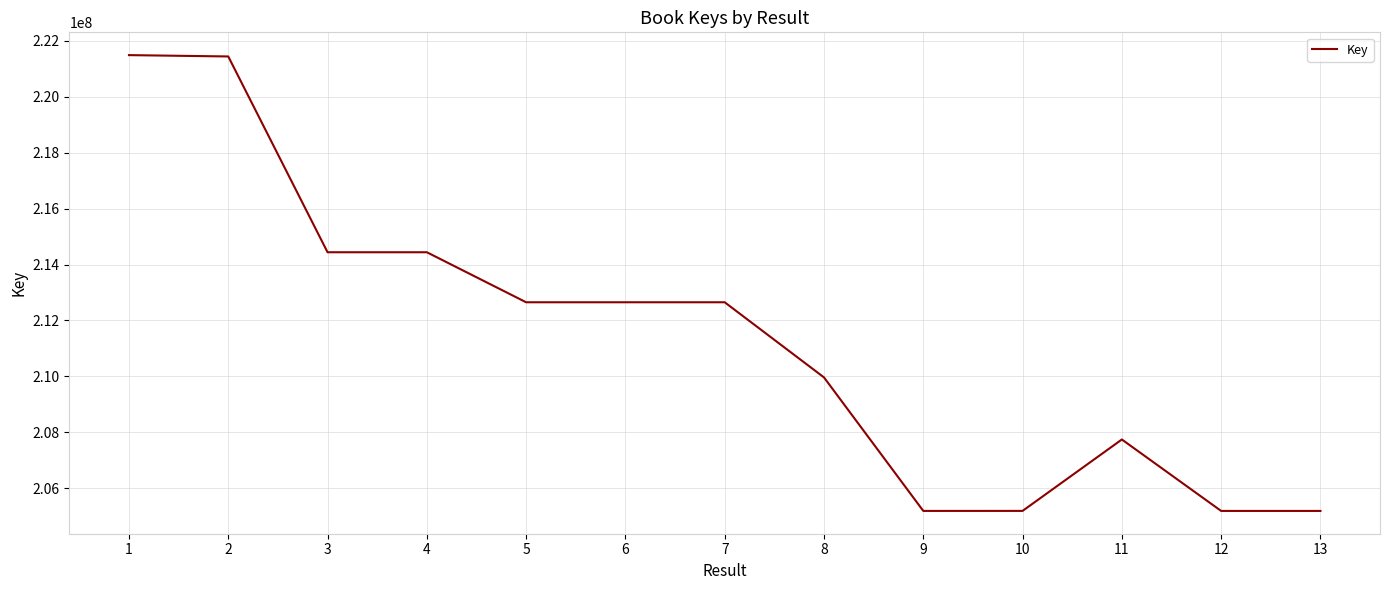

The value at 4 is 214439916. True or false?

True